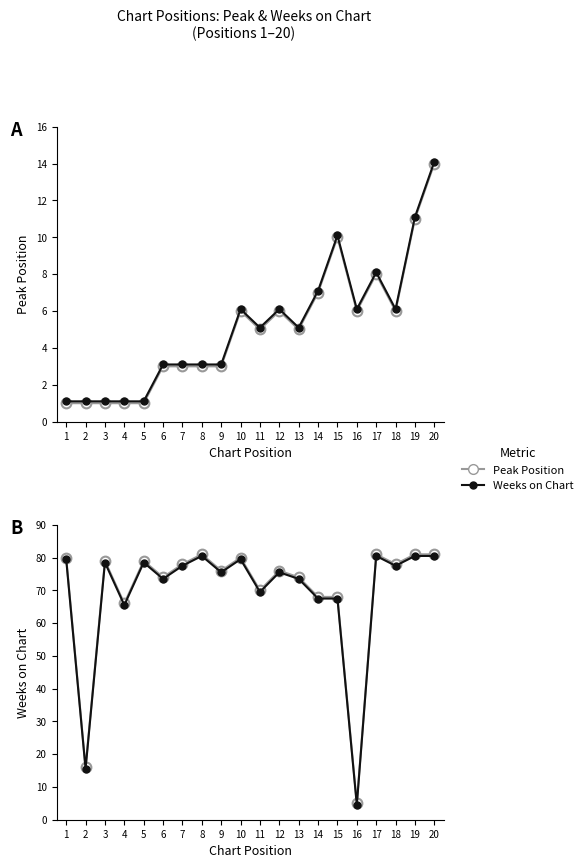

What is the spread (max minus min) of values at 20?

67.0